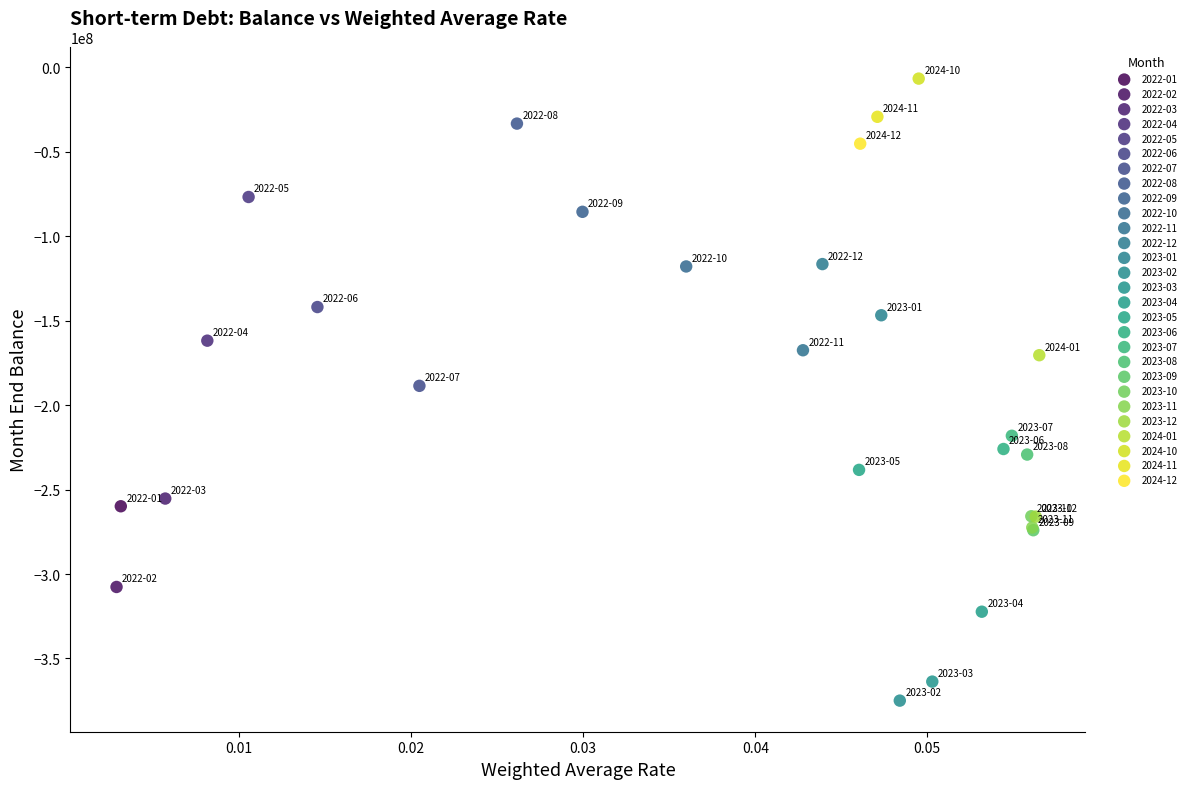

Which series contains the lowest Y value?

2023-02